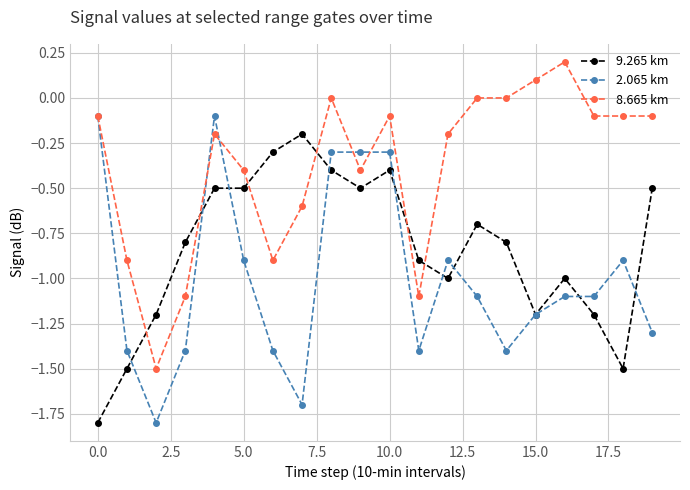

Which series ends up on top after the final intersection of 8.665 km and 9.265 km?

8.665 km